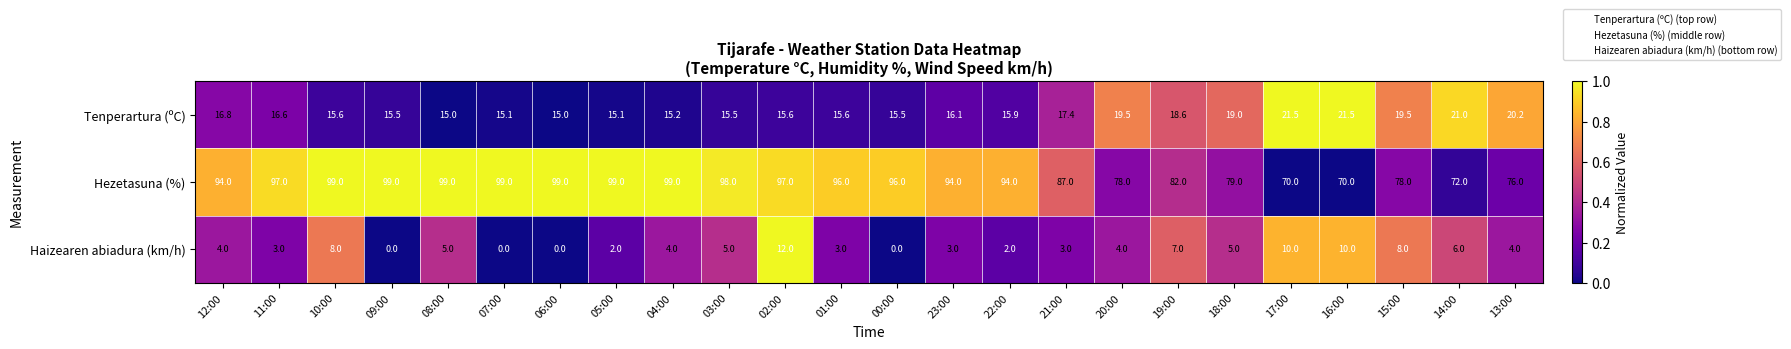

What is the difference between the maximum and minimum values in the Haizearen abiadura (km/h) series?

12.0